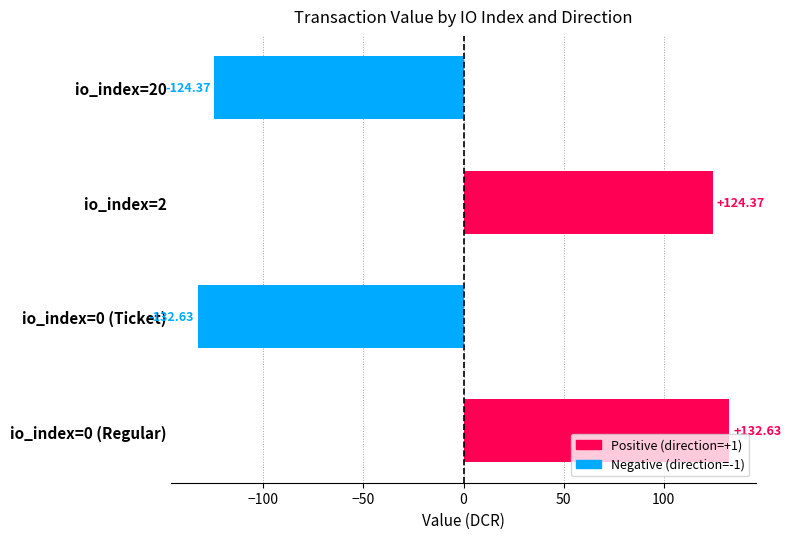

What is the greatest value displayed?

132.6